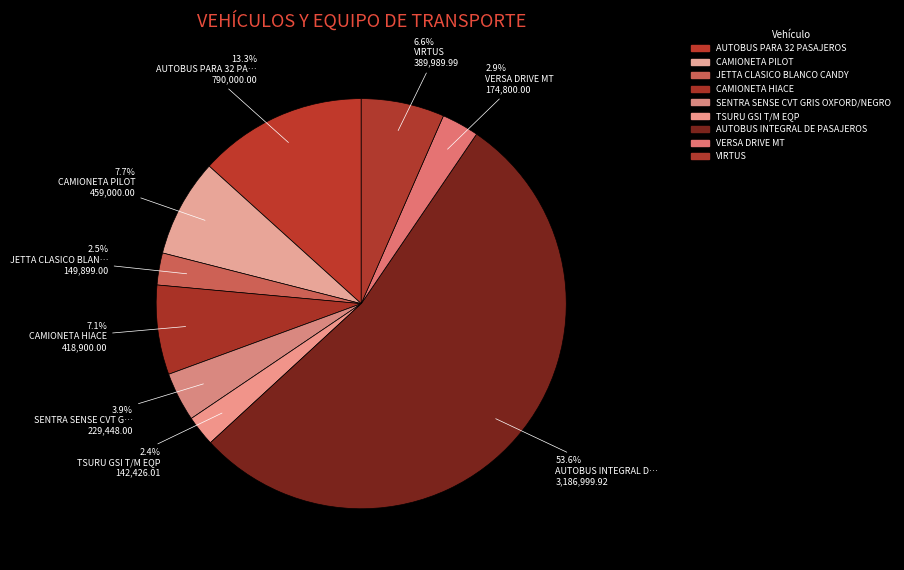

To the nearest percent, what is the combined percentage of TSURU GSI T/M EQP and AUTOBUS INTEGRAL DE PASAJEROS?

56%